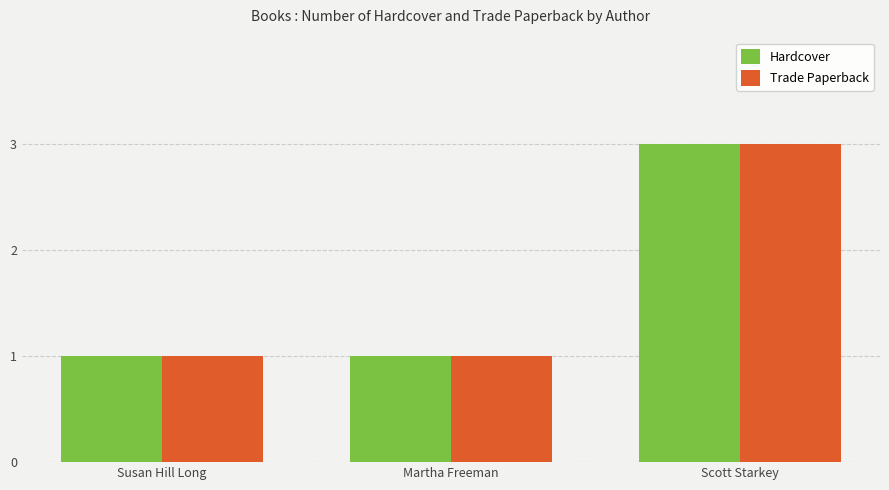

At which category is the sum across all series the highest?

Scott Starkey